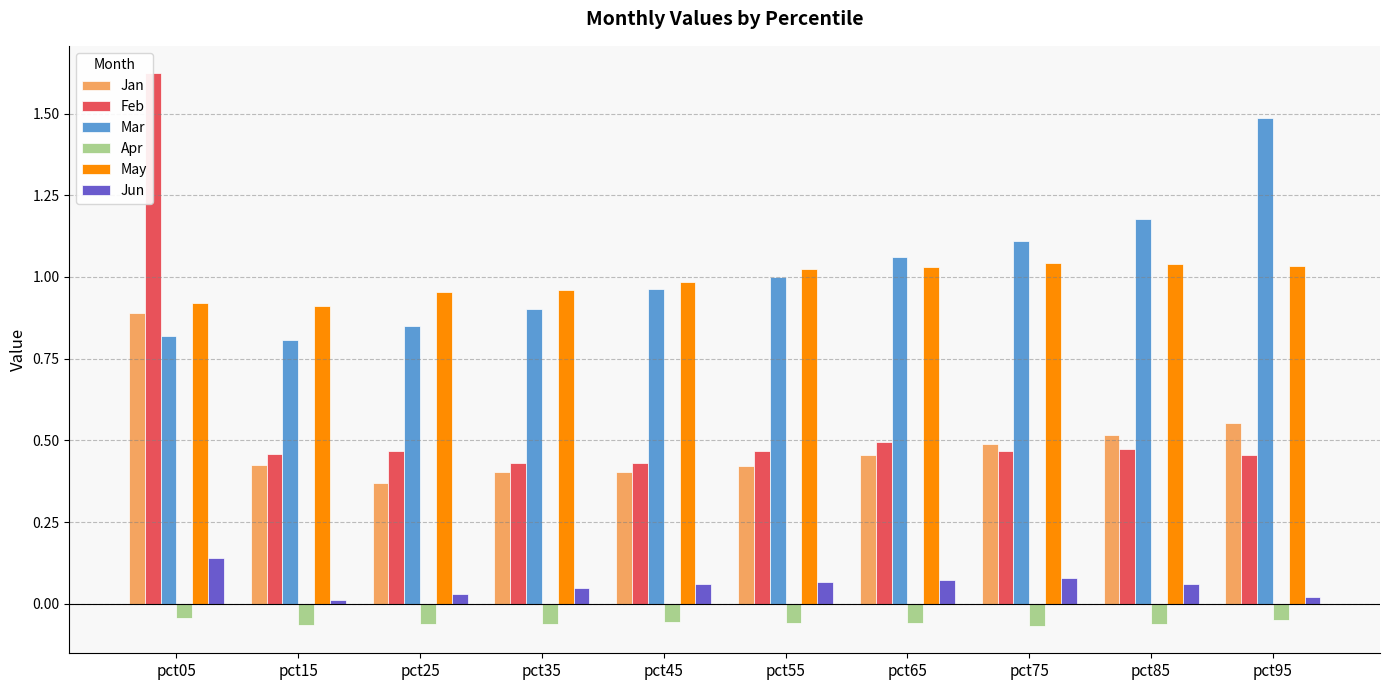

At which label does Feb reach its peak?

pct05